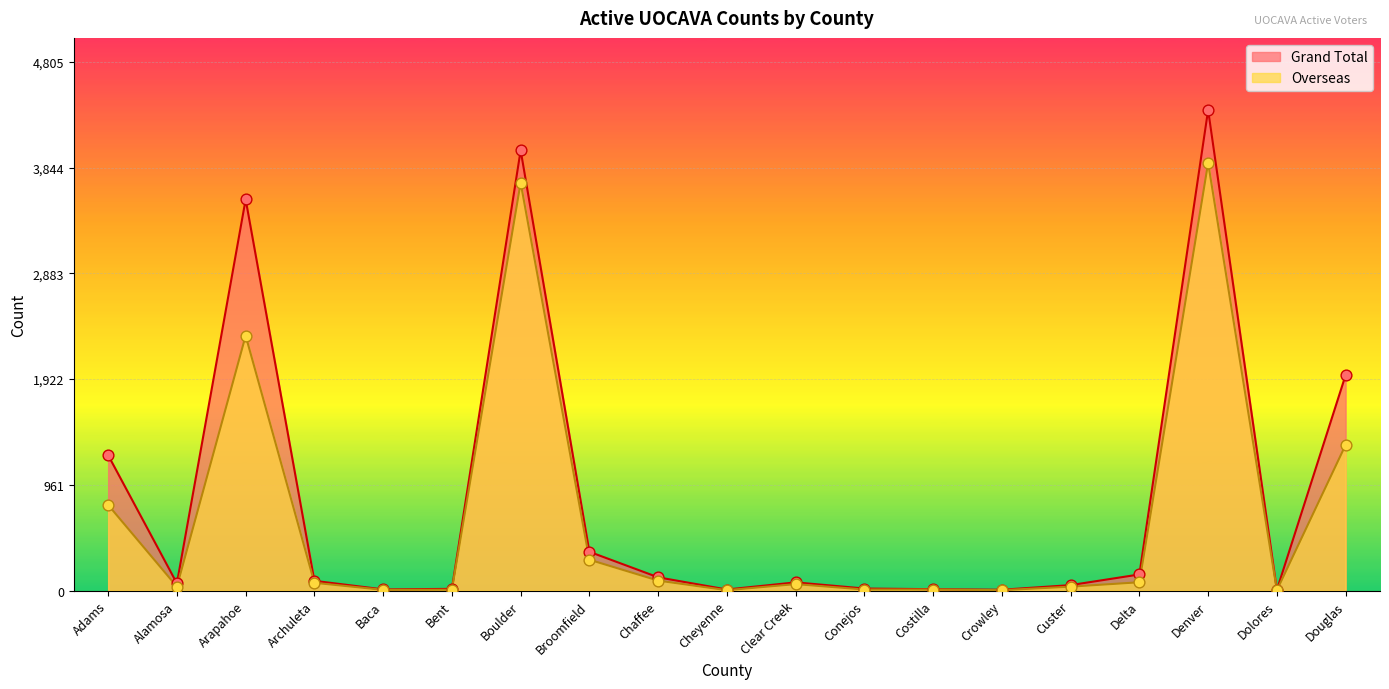

At which category is the sum across all series the highest?

Denver